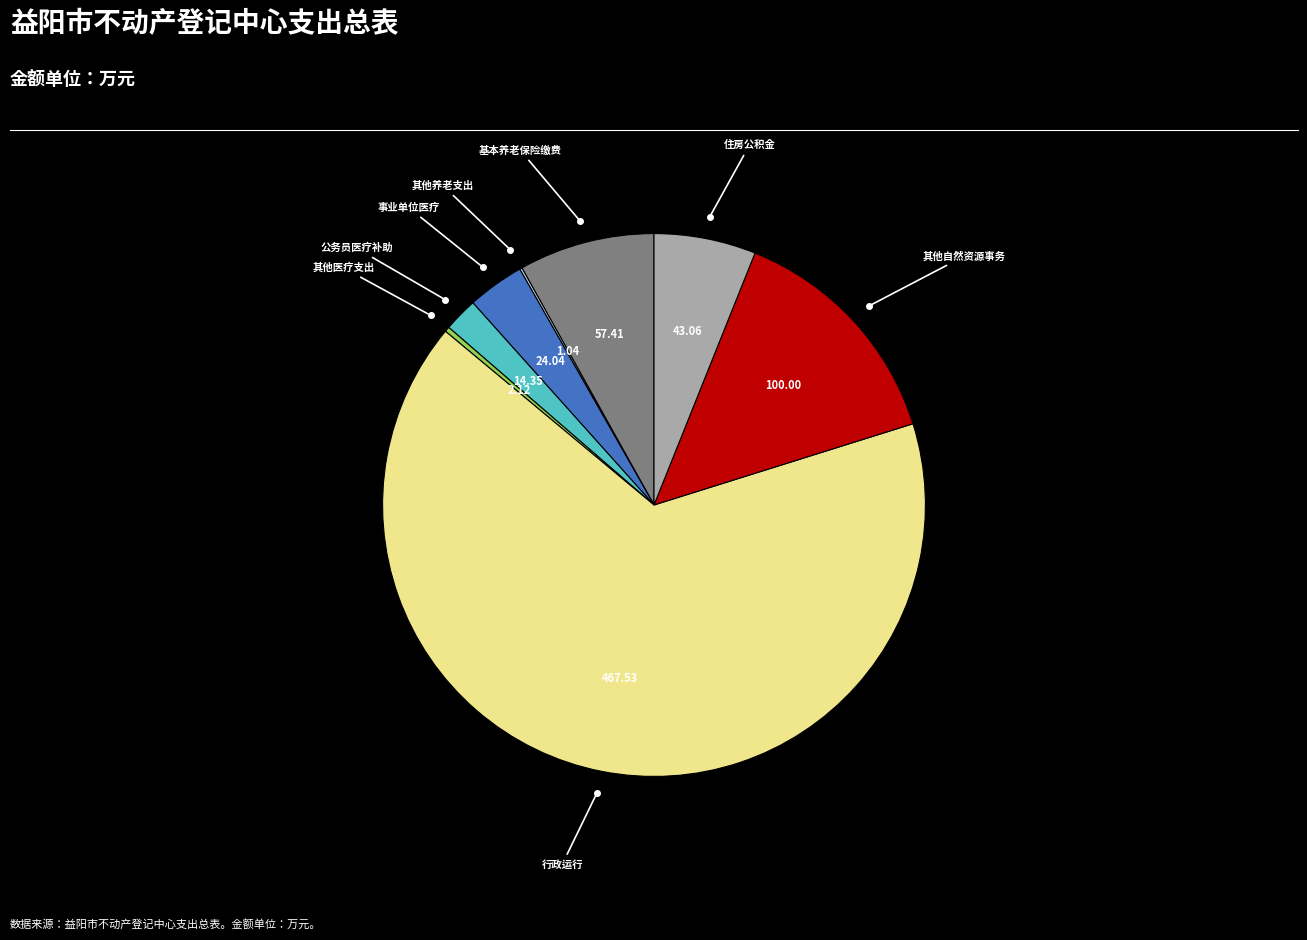

To the nearest percent, what is the average slice percentage?

12%